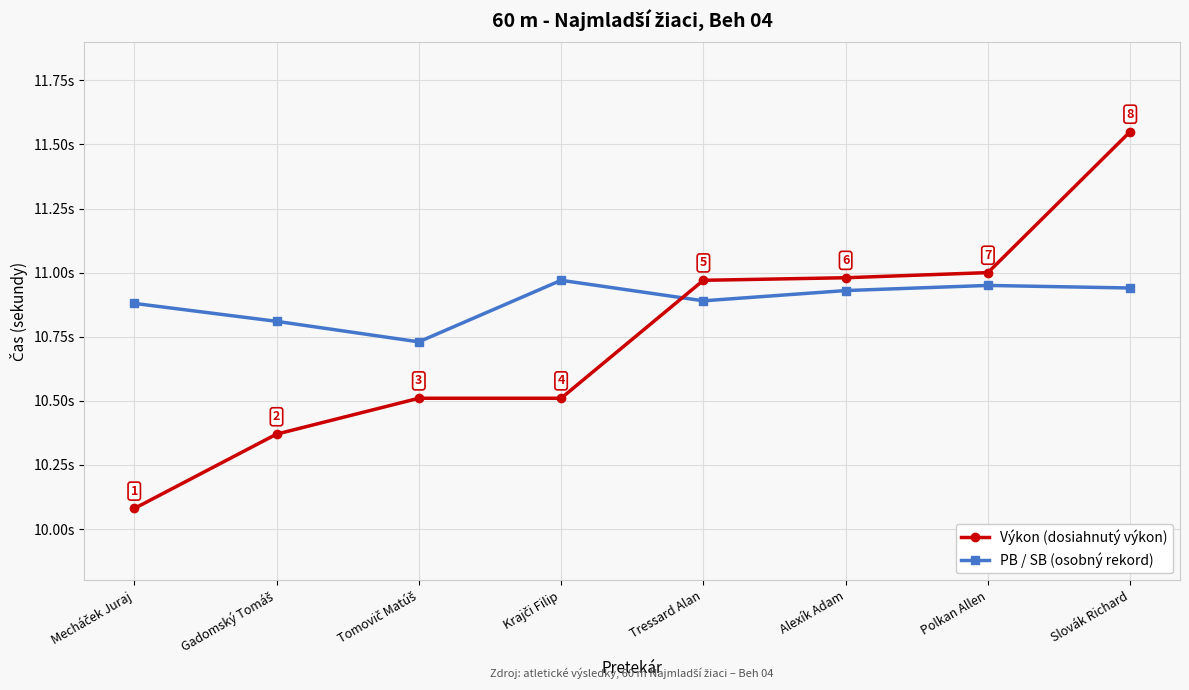

At which category is the sum across all series the highest?

Slovák Richard